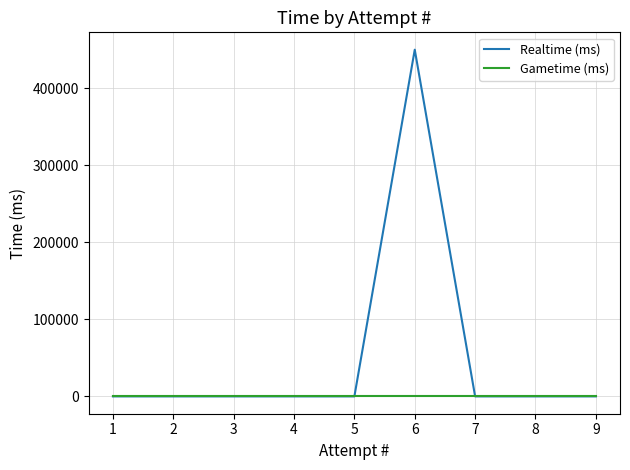

At how many categories does at least one series exceed 71035?

1